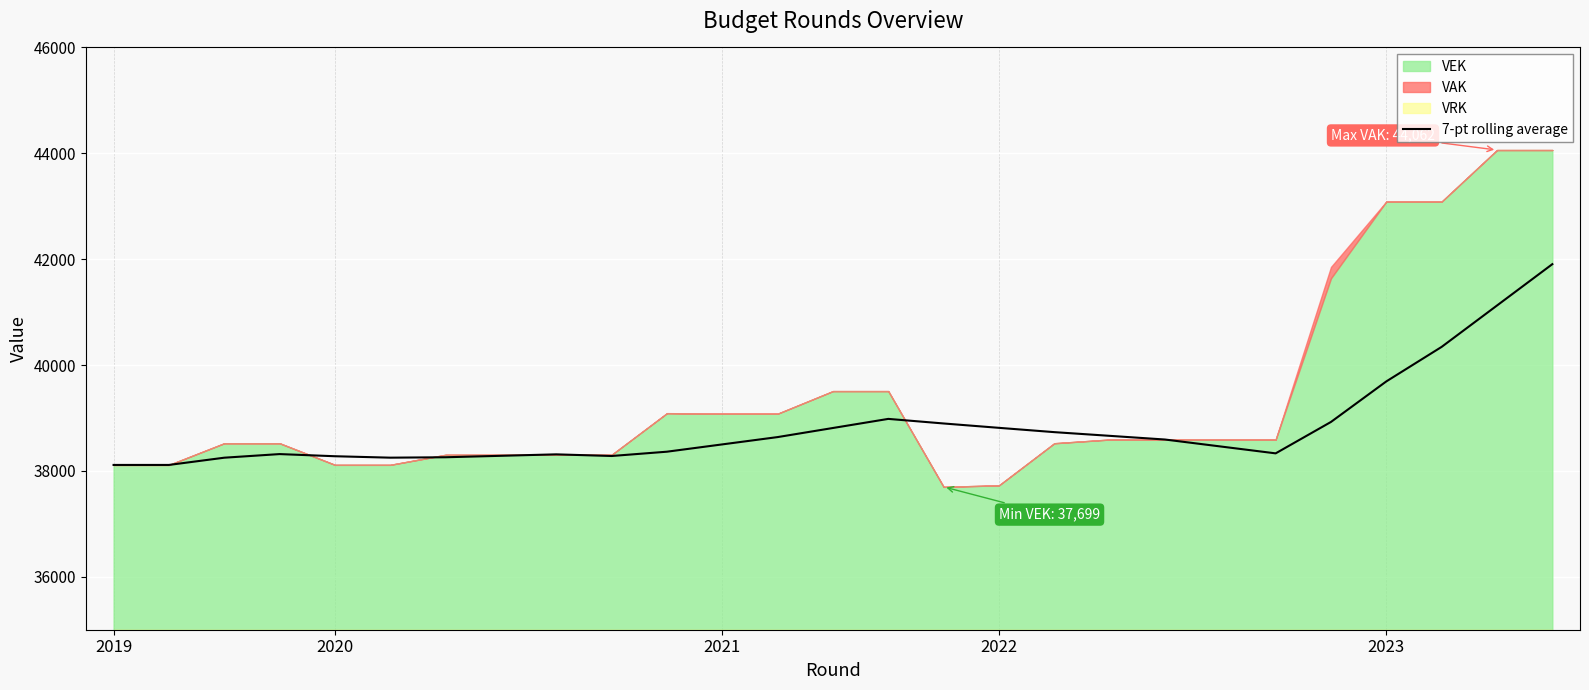

What is the minimum value for 7-pt rolling average?

38113.0